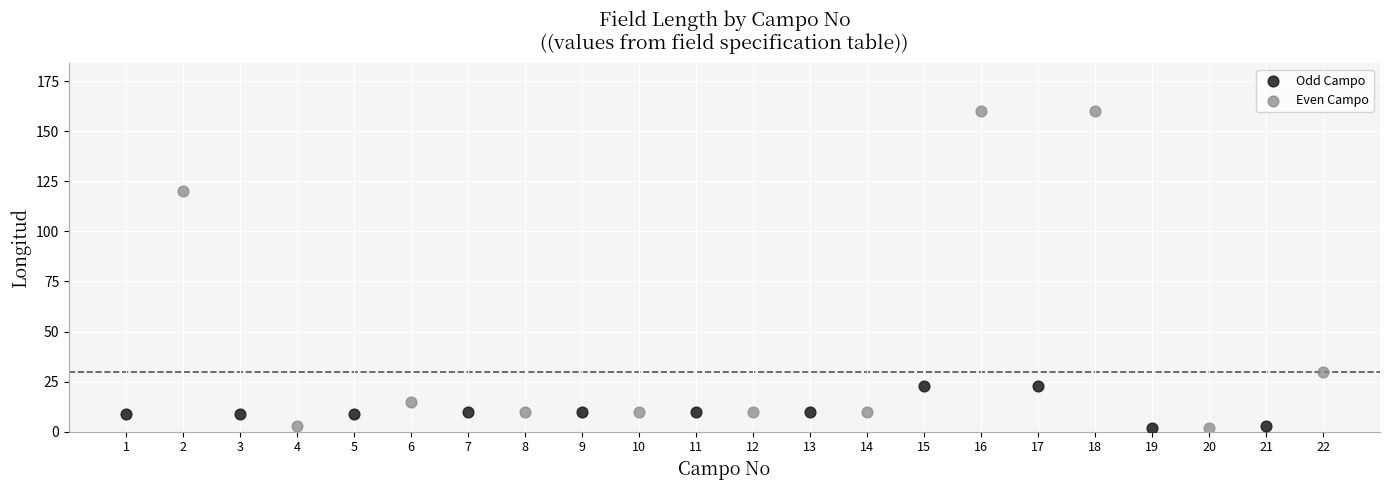

Which series has the widest spread of Y values?

Even Campo